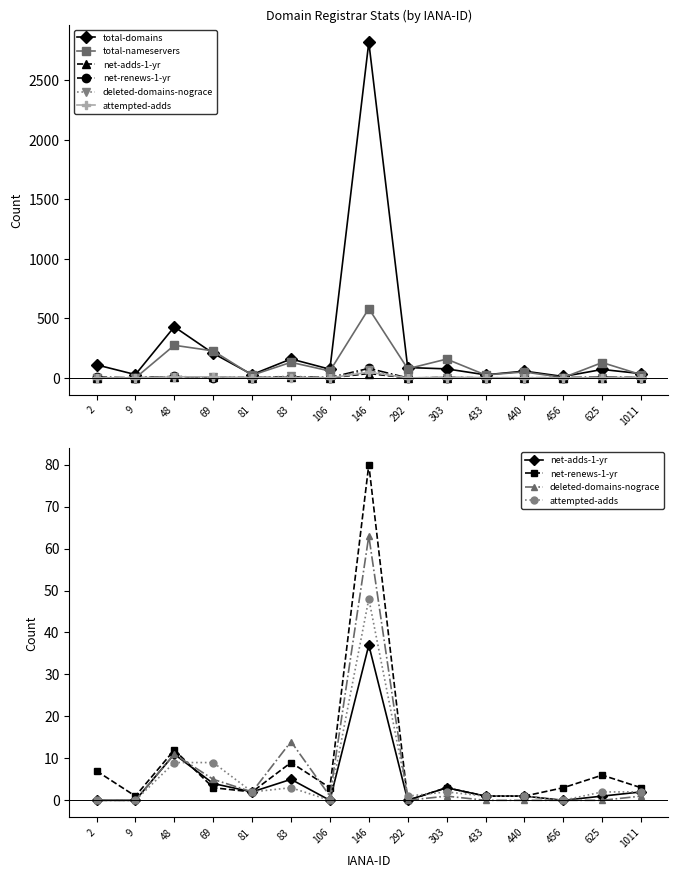

What is the average value of the net-adds-1-yr series?

4